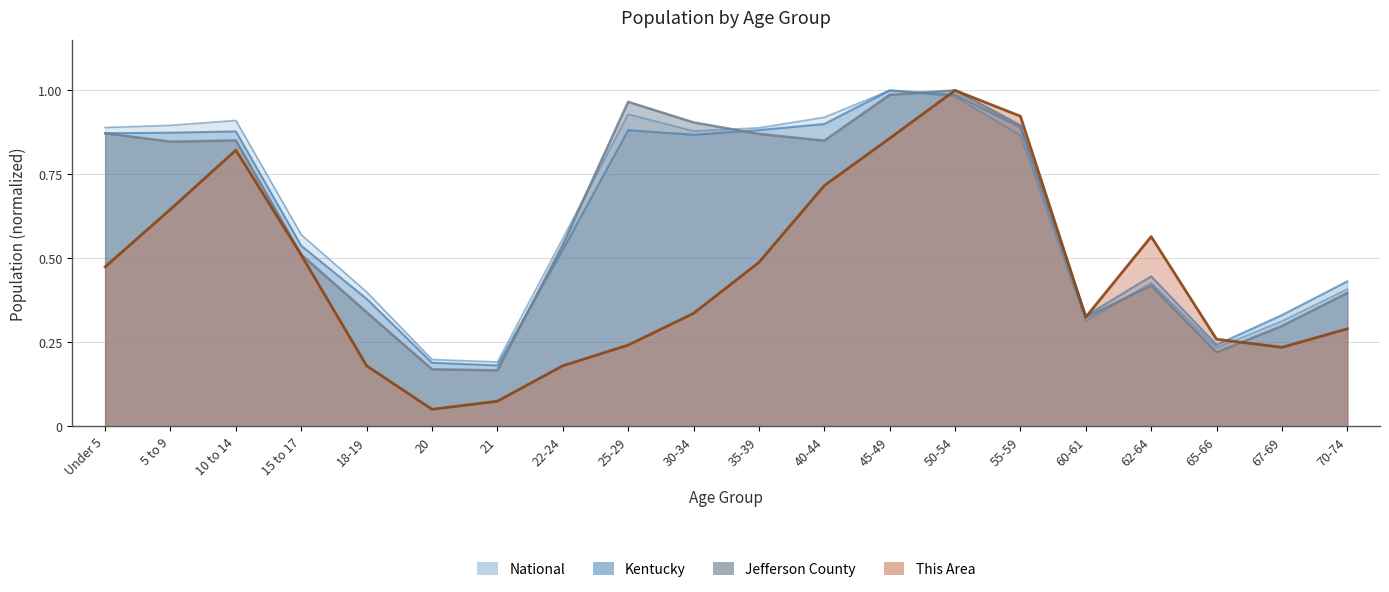

Is it true that Kentucky equals 1.6 at 50-54?

False